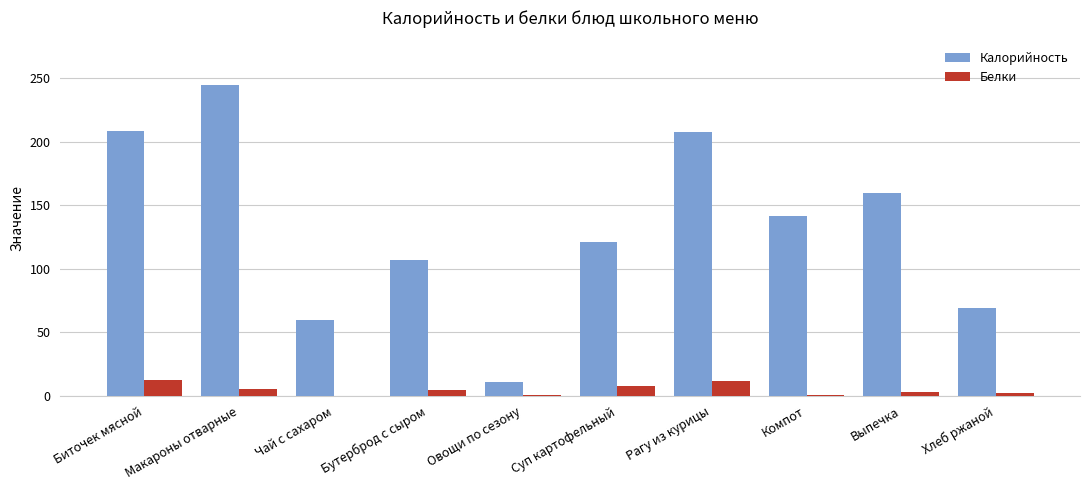

What is the maximum value shown in the chart?

244.5